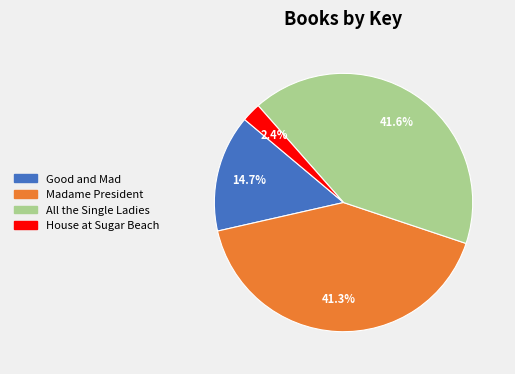

To the nearest percent, what portion does Good and Mad represent?

15%